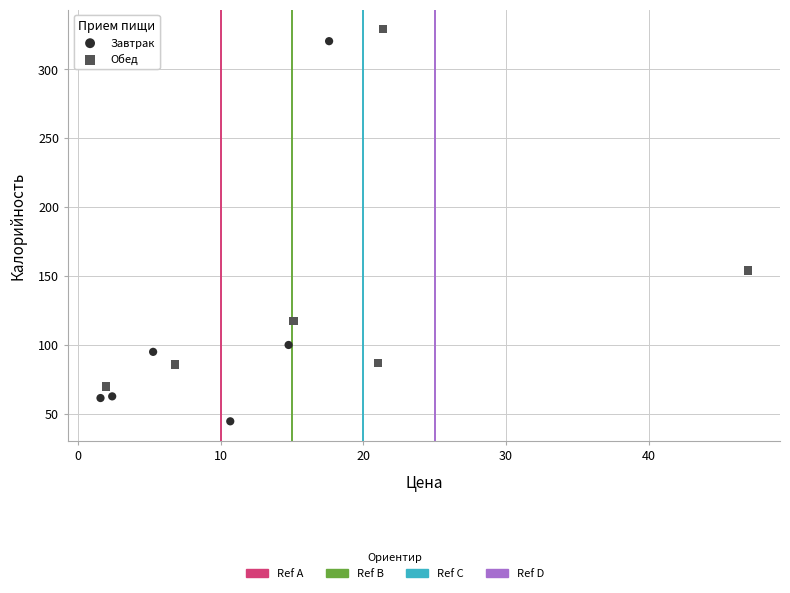

Which series has the widest spread of Y values?

Завтрак